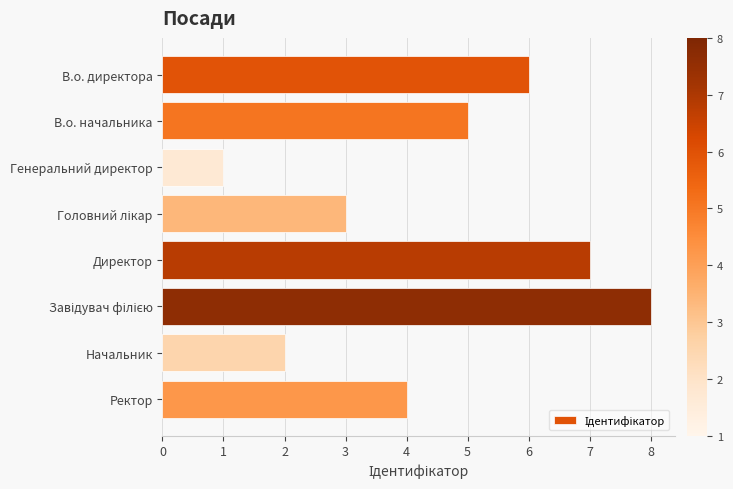

What position from the bottom is В.о. директора?

8